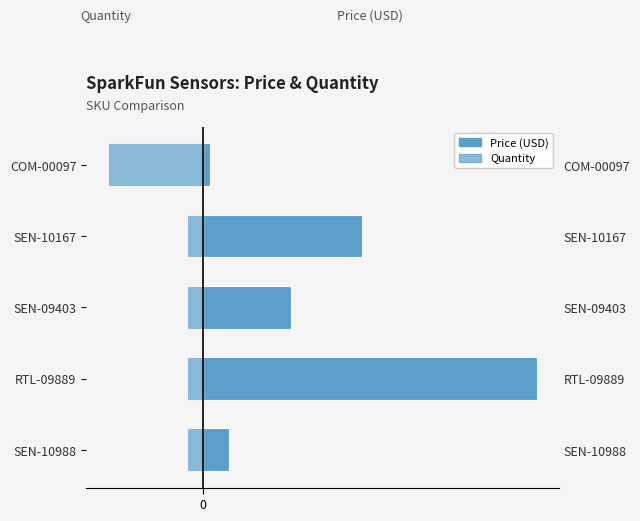

Between SEN-10988 and SEN-10167, which series saw the biggest shift?

Price (USD)